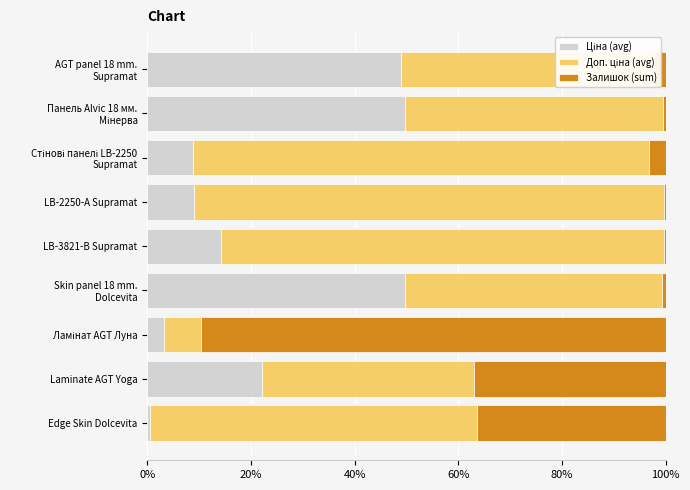

How many categories are shown in the chart?

9